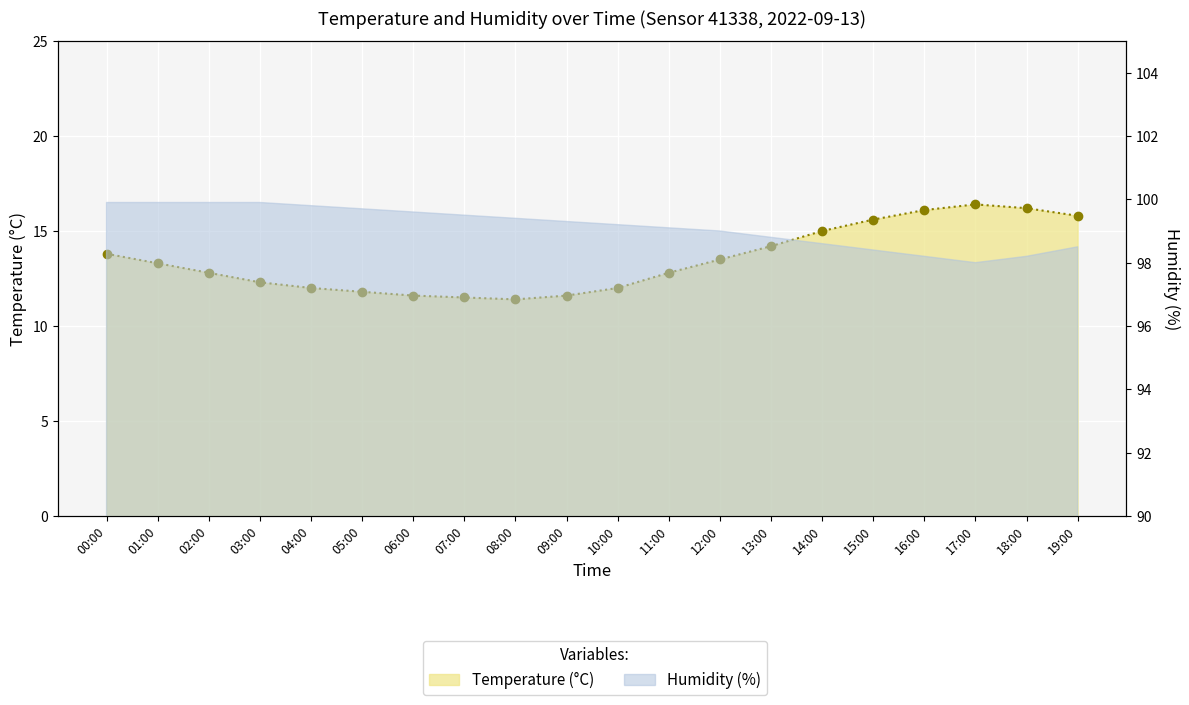

What is the minimum value shown in the chart?

11.4